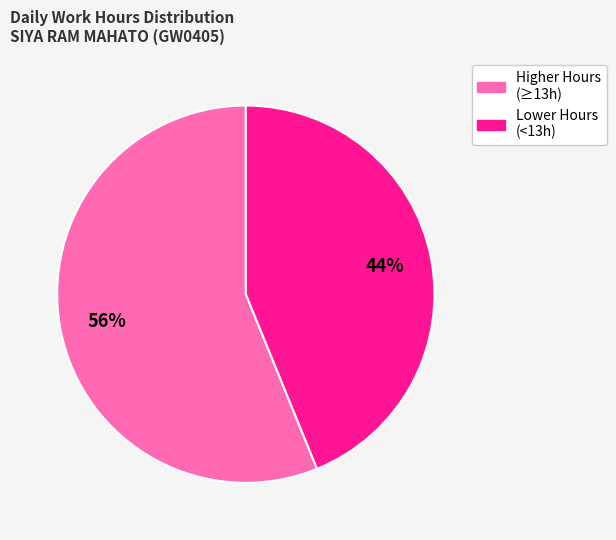

Is there a majority slice in this chart?

Yes